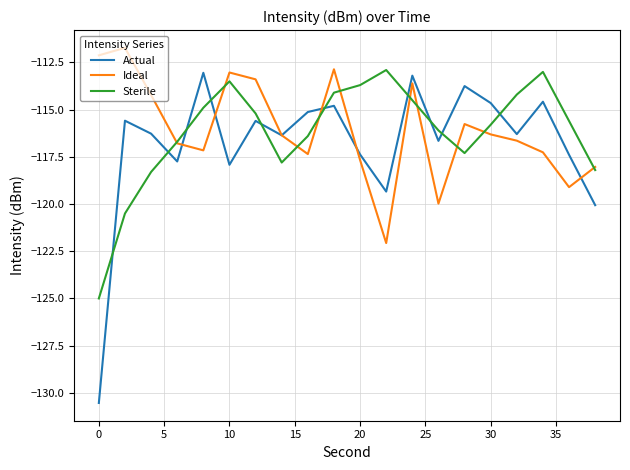

Which series has the largest range (max minus min)?

Actual